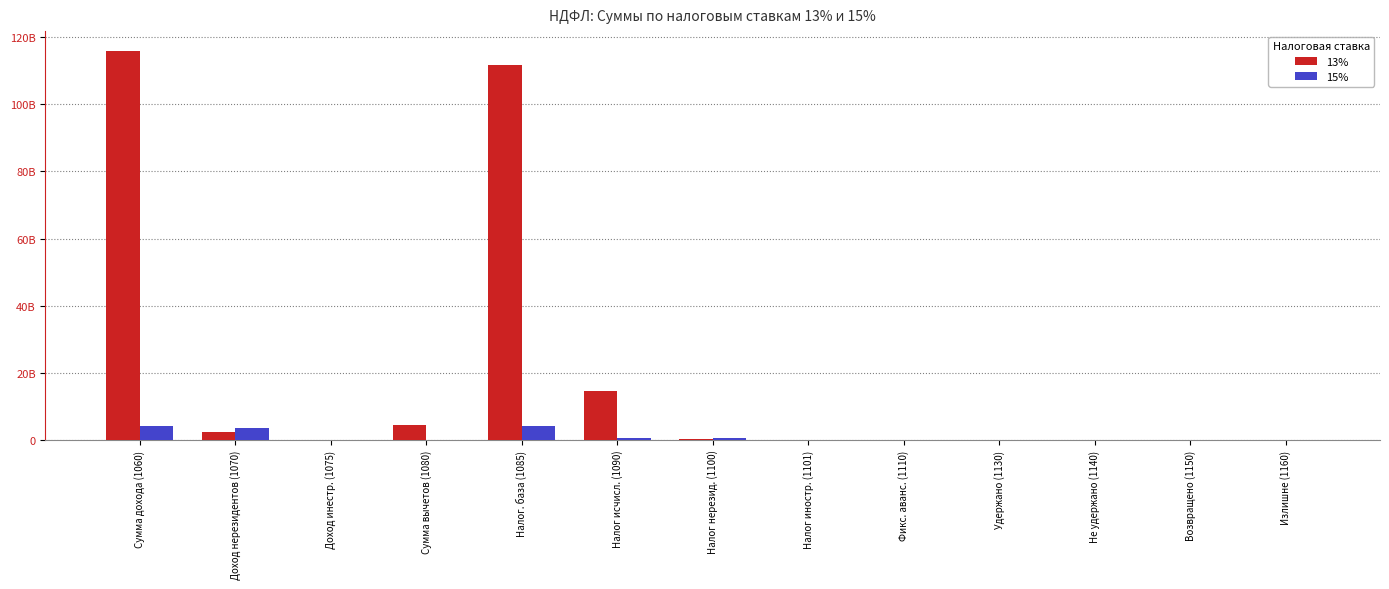

List the series in order of their overall mean, lowest first.

15%, 13%